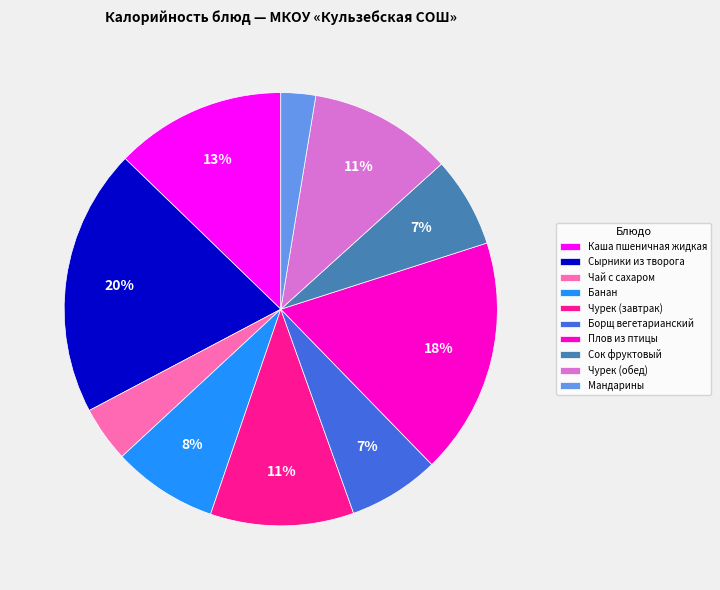

Is the sum of Сок фруктовый and Сырники из творога greater than half?

No